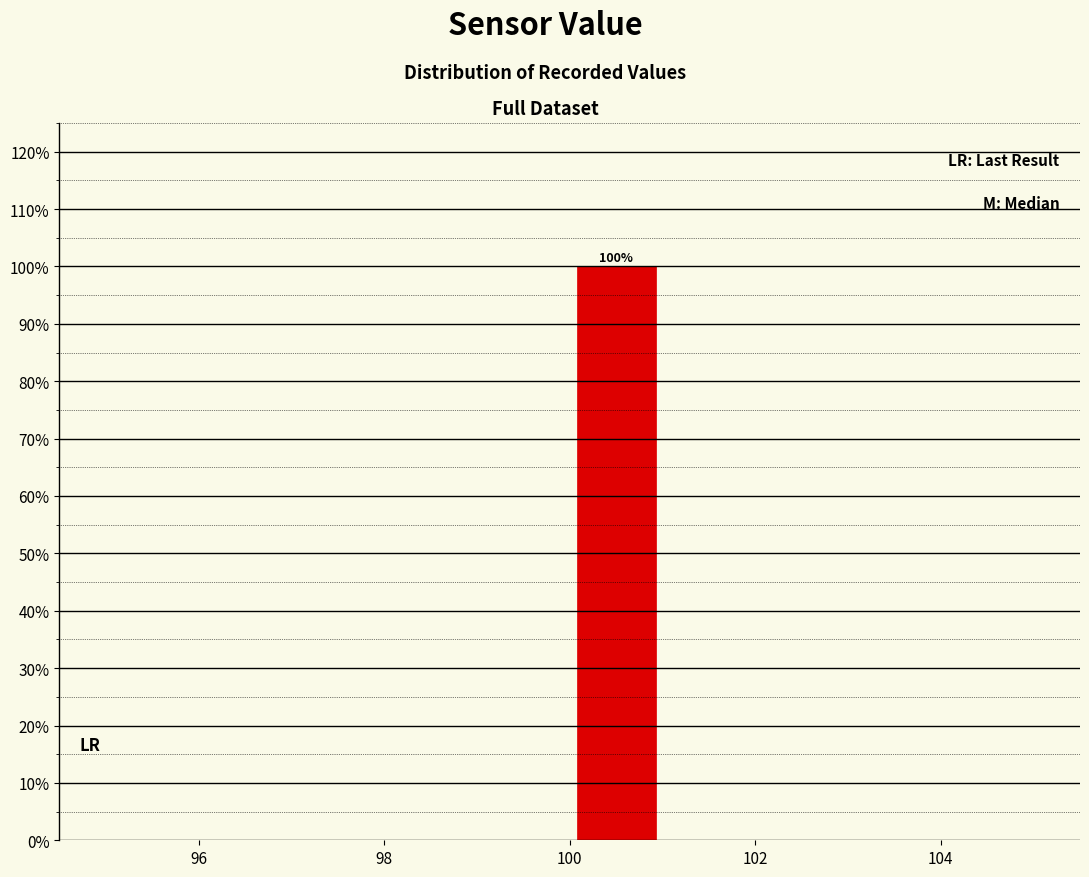

Over which range of the x-axis is the bar tallest?

100 to 101